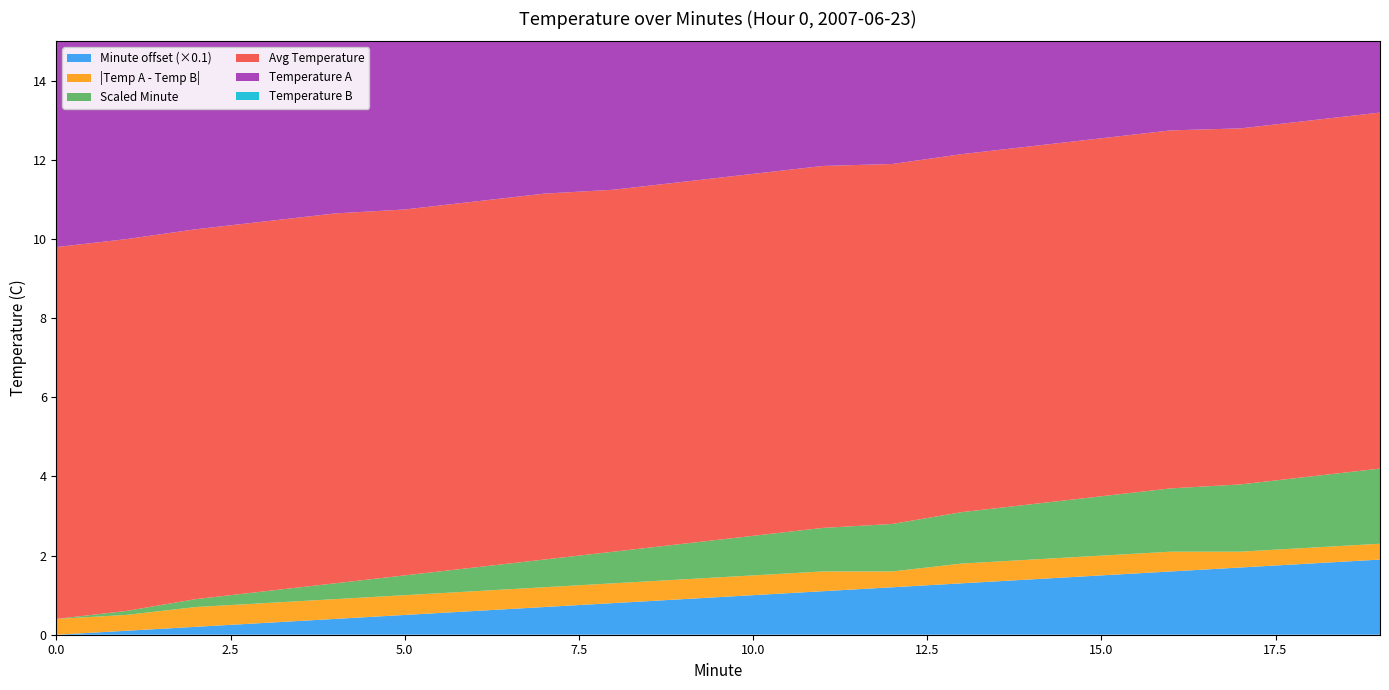

Reading left to right, what are all the values shown in this chart?

Hour 0 (9.6-8.8): 0=9.6	1=9.6	2=9.6	3=9.6	4=9.6	5=9.5	6=9.5	7=9.5	8=9.4	9=9.4	10=9.4	11=9.4	12=9.3	13=9.3	14=9.3	15=9.3	16=9.3	17=9.2	18=9.2	19=9.2
Hour 0 (9.2-8.8): 0=9.2	1=9.2	2=9.1	3=9.1	4=9.1	5=9.0	6=9.0	7=9.0	8=8.9	9=8.9	10=8.9	11=8.9	12=8.9	13=8.8	14=8.8	15=8.8	16=8.8	17=8.8	18=8.8	19=8.8
Minute offset: 0=0.0	1=1.0	2=2.0	3=3.0	4=4.0	5=5.0	6=6.0	7=7.0	8=8.0	9=9.0	10=10.0	11=11.0	12=12.0	13=13.0	14=14.0	15=15.0	16=16.0	17=17.0	18=18.0	19=19.0
Scaled Minute: 0=0.0	1=0.1	2=0.2	3=0.3	4=0.4	5=0.5	6=0.6	7=0.7	8=0.8	9=0.9	10=1.0	11=1.1	12=1.2	13=1.3	14=1.4	15=1.5	16=1.6	17=1.7	18=1.8	19=1.9
Temperature A: 0=9.6	1=9.6	2=9.6	3=9.6	4=9.6	5=9.5	6=9.5	7=9.5	8=9.4	9=9.4	10=9.4	11=9.4	12=9.3	13=9.3	14=9.3	15=9.3	16=9.3	17=9.2	18=9.2	19=9.2
Temperature B: 0=9.2	1=9.2	2=9.1	3=9.1	4=9.1	5=9.0	6=9.0	7=9.0	8=8.9	9=8.9	10=8.9	11=8.9	12=8.9	13=8.8	14=8.8	15=8.8	16=8.8	17=8.8	18=8.8	19=8.8